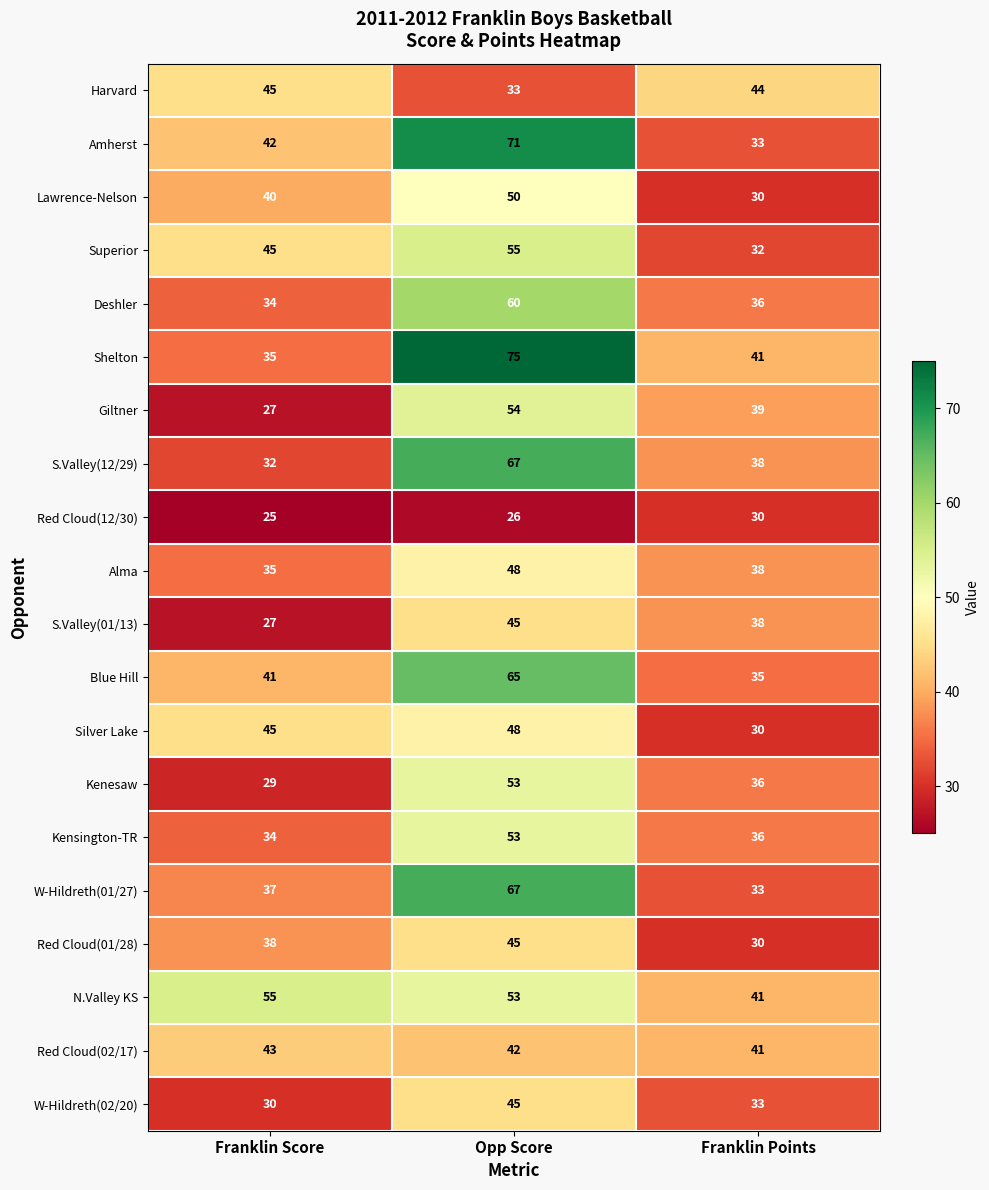

At how many categories does at least one series exceed 32?

3